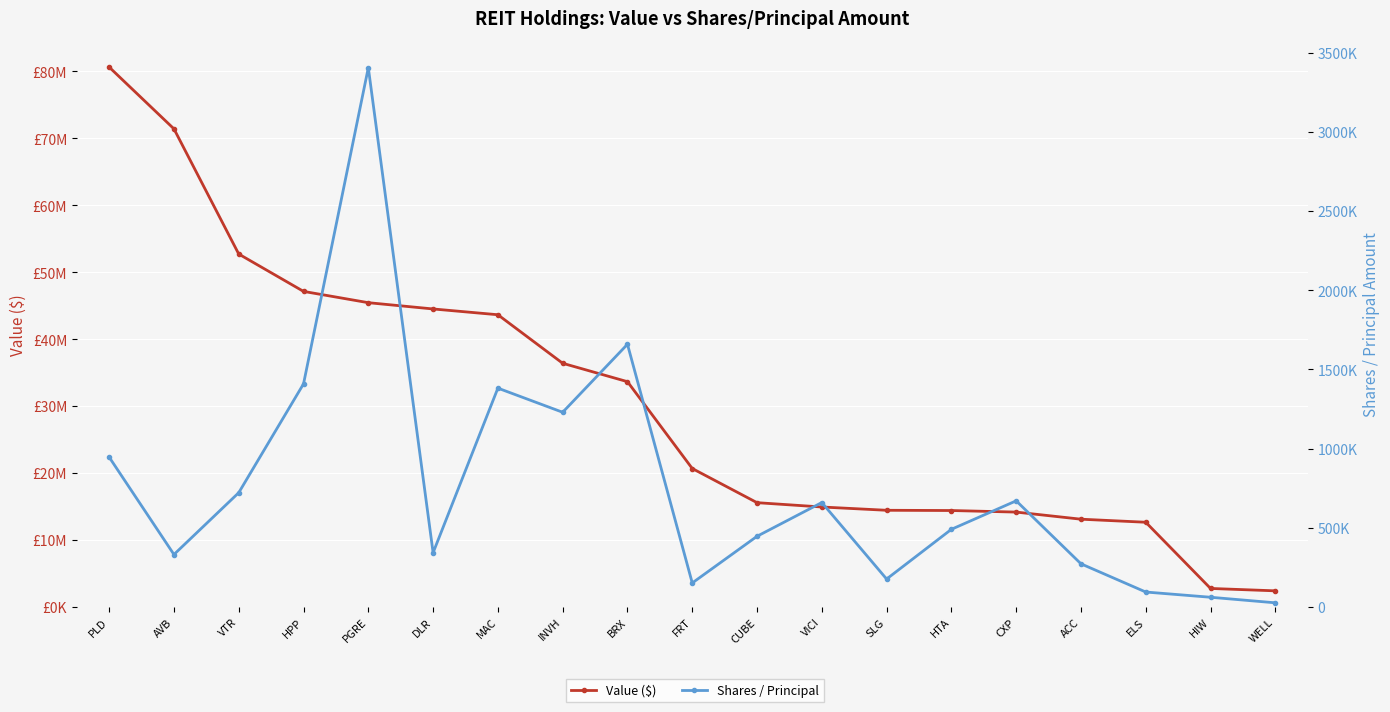

Is it true that Shares / Principal equals 490715 at HTA?

True